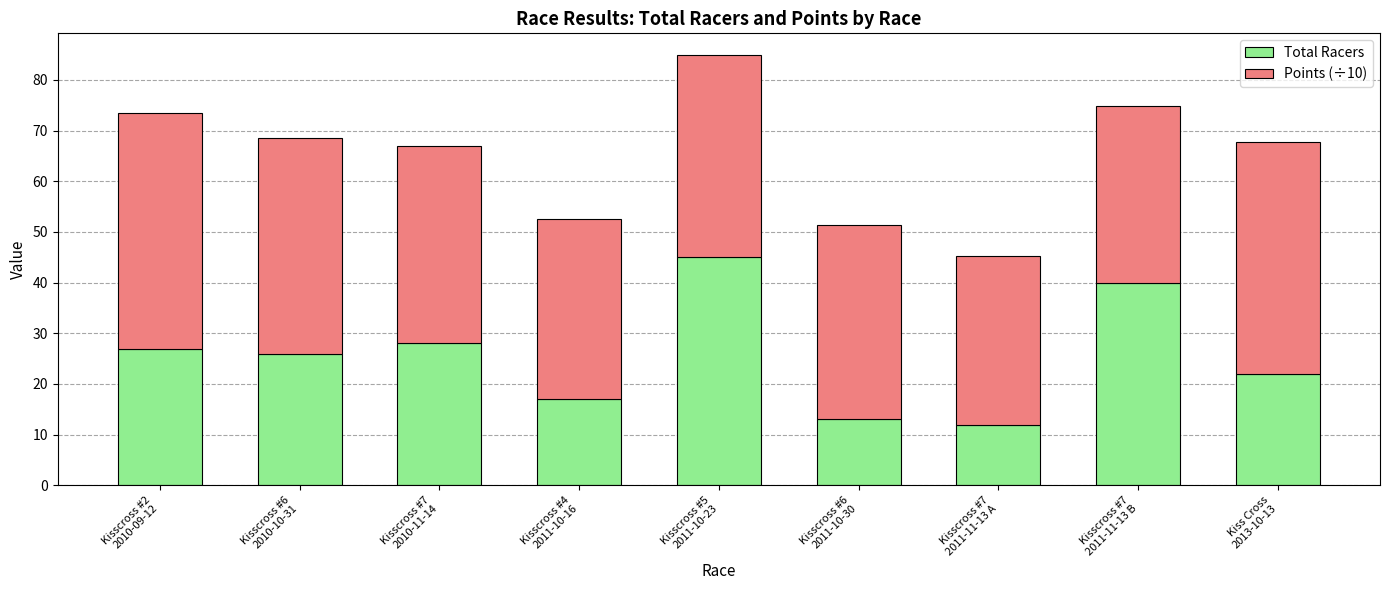

List the labels in order of Total Racers value, smallest first.

Kisscross #7
2011-11-13 A, Kisscross #6
2011-10-30, Kisscross #4
2011-10-16, Kiss Cross
2013-10-13, Kisscross #6
2010-10-31, Kisscross #2
2010-09-12, Kisscross #7
2010-11-14, Kisscross #7
2011-11-13 B, Kisscross #5
2011-10-23